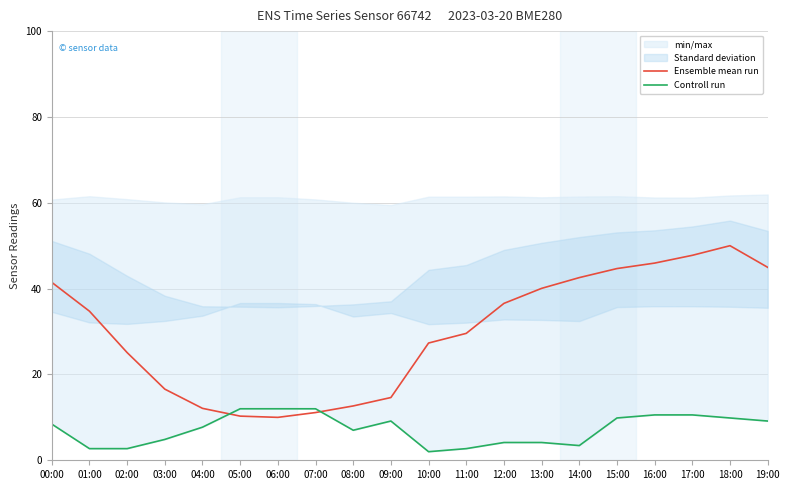

What is the label of the 20th point from the left?

19:00